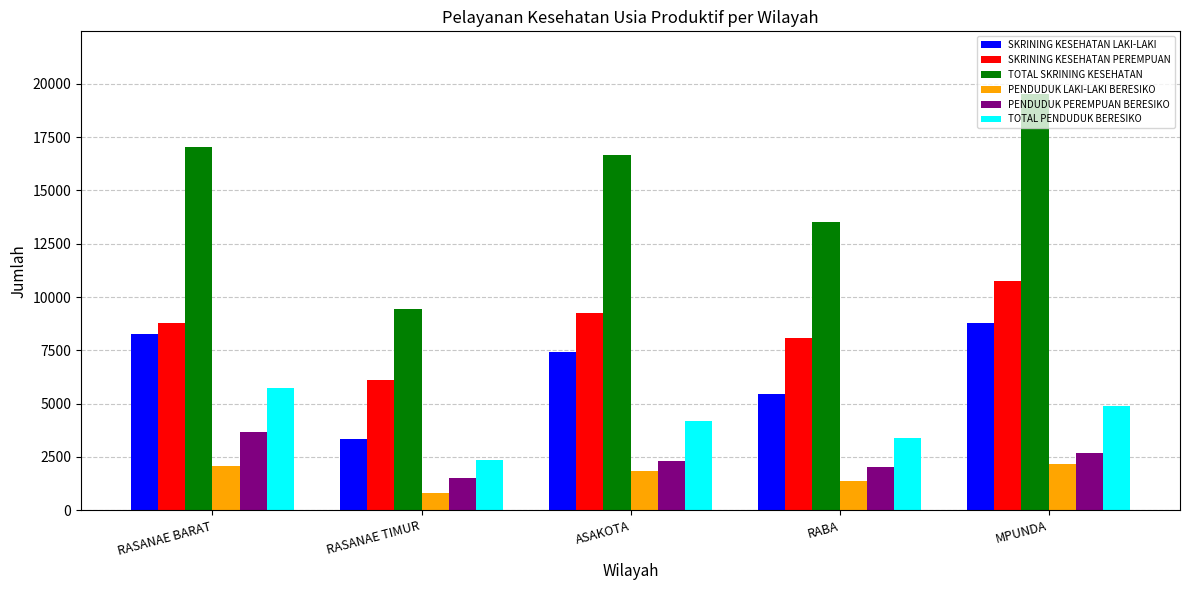

Which series has the largest total across all categories?

TOTAL SKRINING KESEHATAN